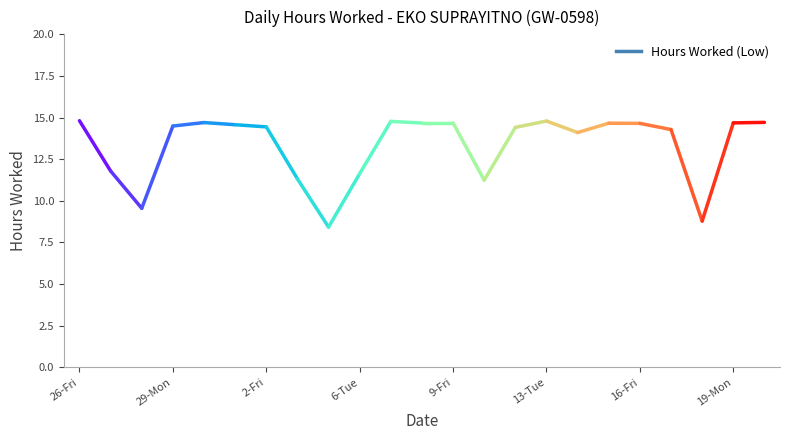

List the labels in order of value, largest first.

26-Fri, 13-Tue, 7-Wed, 20-Tue, 31-Wed, 19-Mon, 8-Thu, 9-Fri, 15-Thu, 16-Fri, 1-Thu, 29-Mon, 2-Fri, 12-Mon, 17-Sat, 14-Wed, 27-Sat, 6-Tue, 3-Sat, 10-Sat, 28-Sun, 18-Sun, 4-Sun